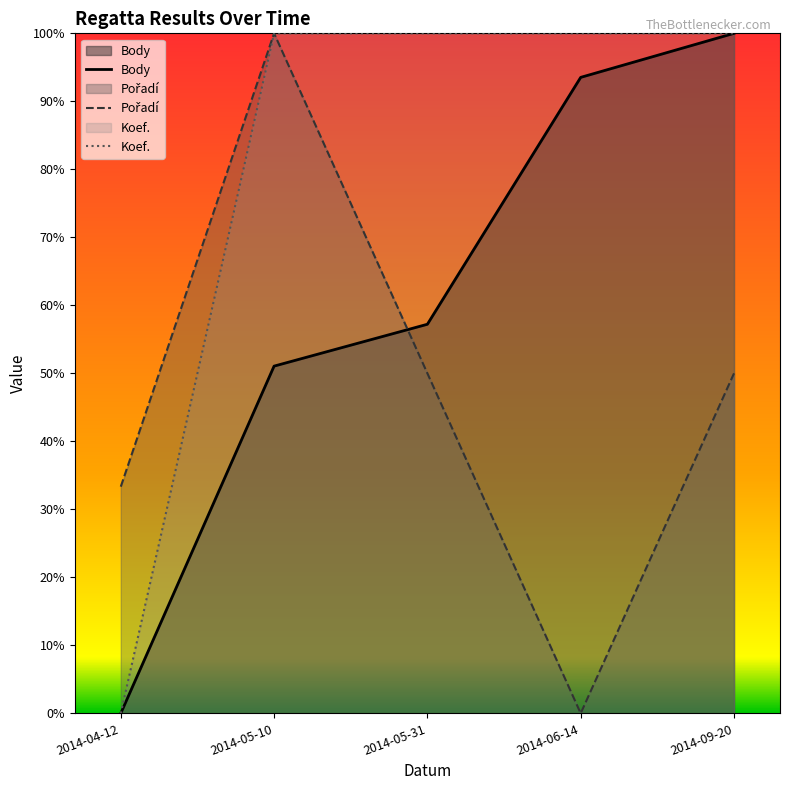

At 2014-05-10, list the series in order from largest to smallest.

Pořadí, Koef., Body